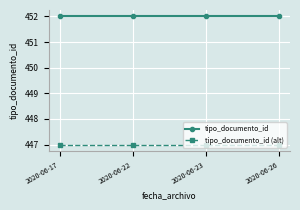

Rank the series by their average value, from highest to lowest.

tipo_documento_id, tipo_documento_id (alt)